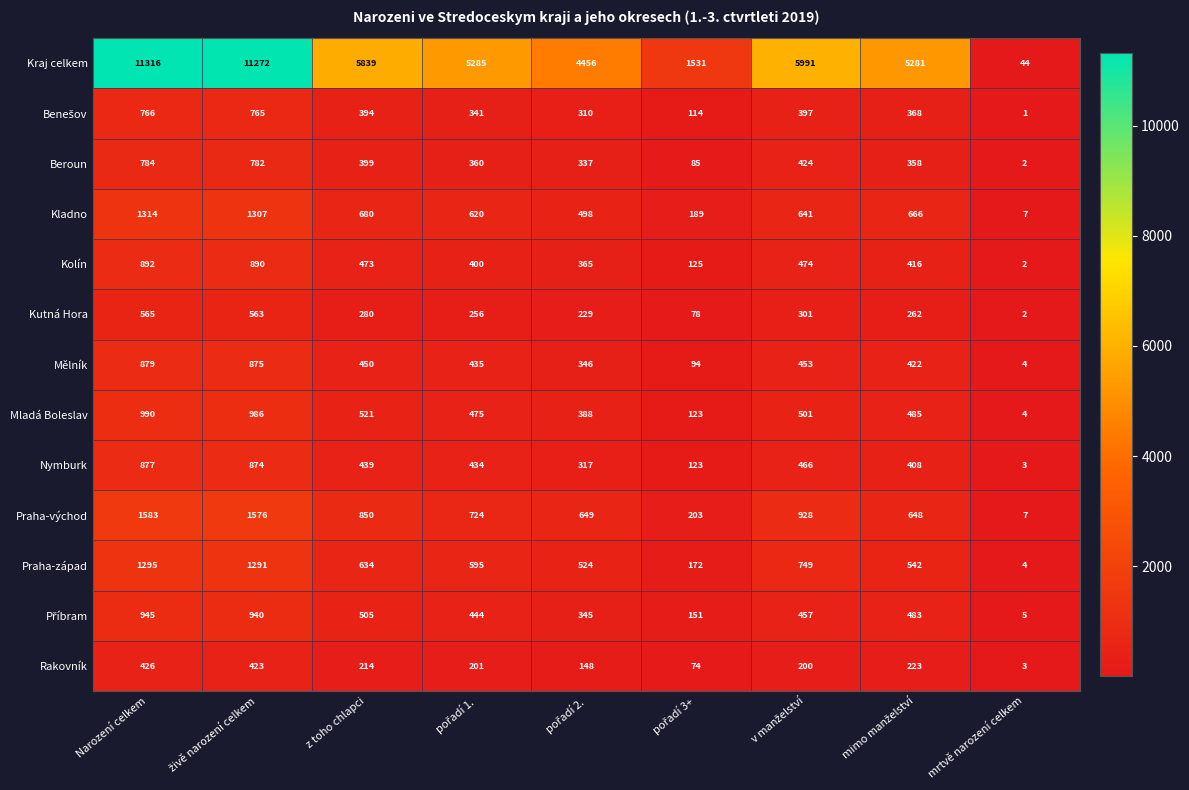

What is the sum of all Beroun values?

3531